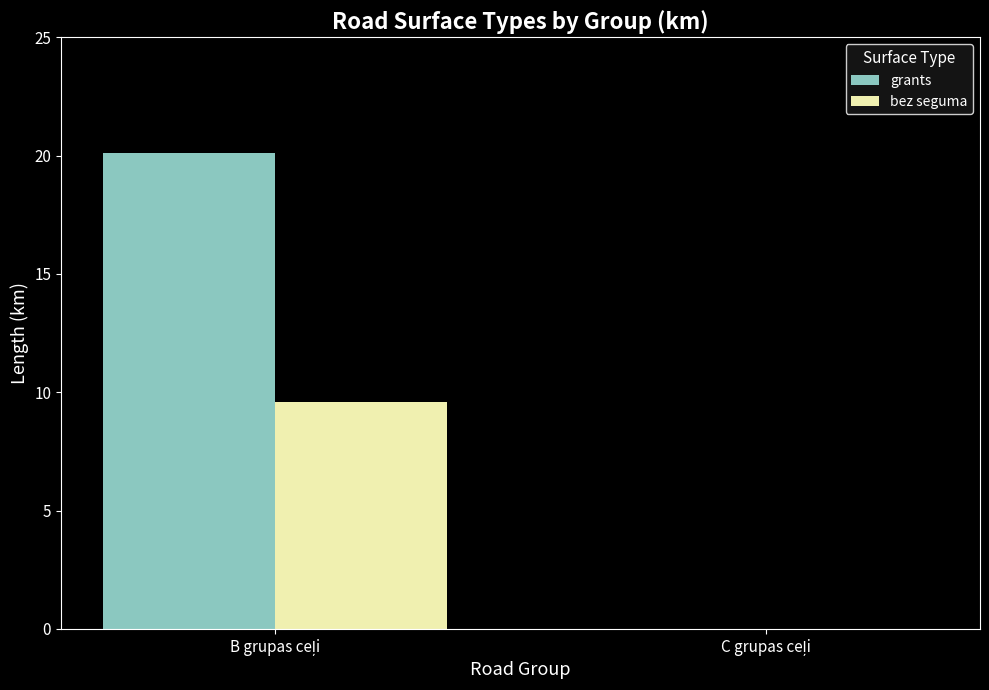

How many categories are shown in the chart?

2